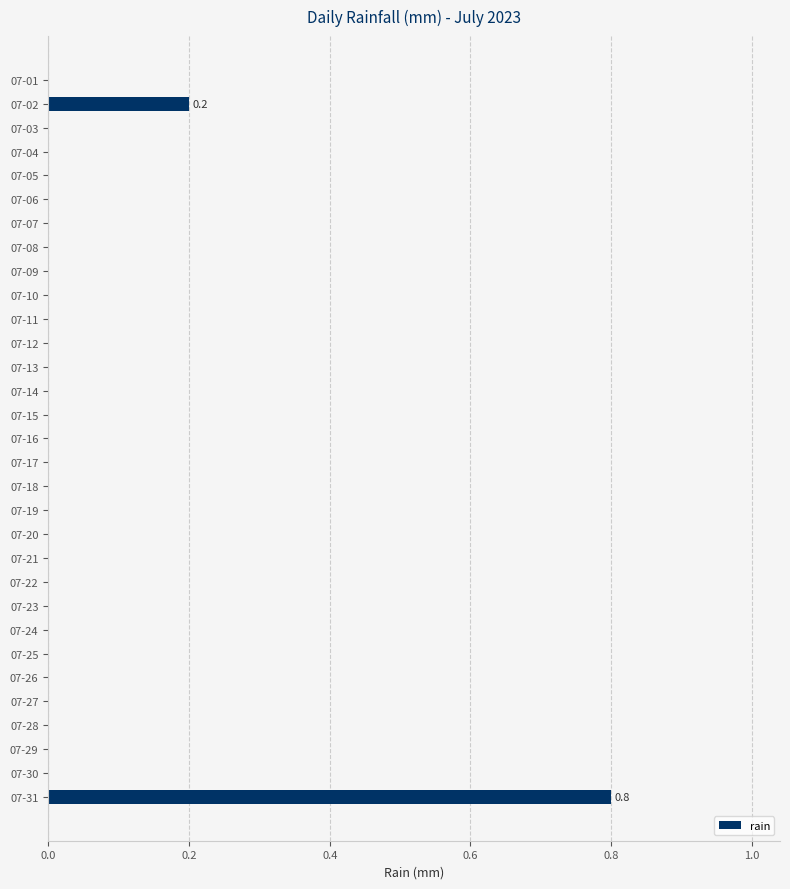

Which category has the highest value across all series?

07-31